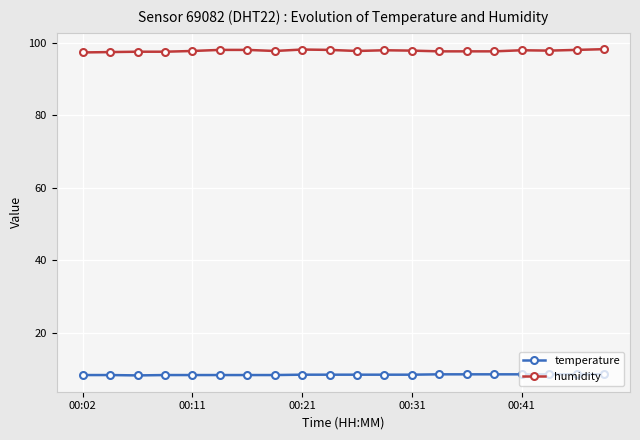

What is the smallest value displayed?

8.2